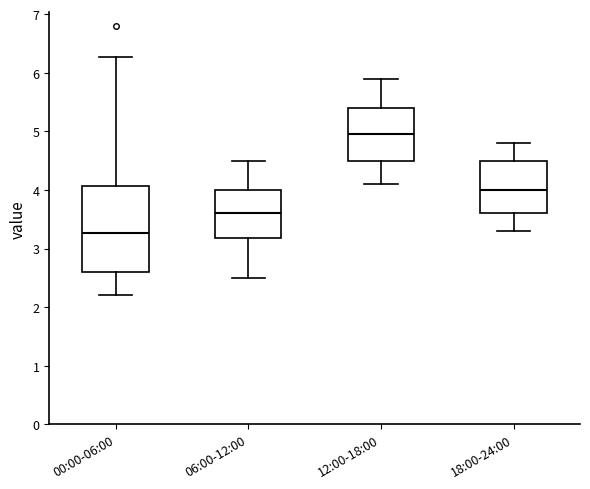

Reading left to right, transcribe this box plot: for each box, give where its median line is, the range the box spans, and where its two whiskers end, as read against the y-axis. The values are not printed on the chart, so give them approximately, as read against the axis.

00:00-06:00: median 3.3, box 2.6 to 4.1, whiskers 2.2 to 6.3
06:00-12:00: median 3.6, box 3.2 to 4.0, whiskers 2.5 to 4.5
12:00-18:00: median 5.0, box 4.5 to 5.4, whiskers 4.1 to 5.9
18:00-24:00: median 4.0, box 3.6 to 4.5, whiskers 3.3 to 4.8